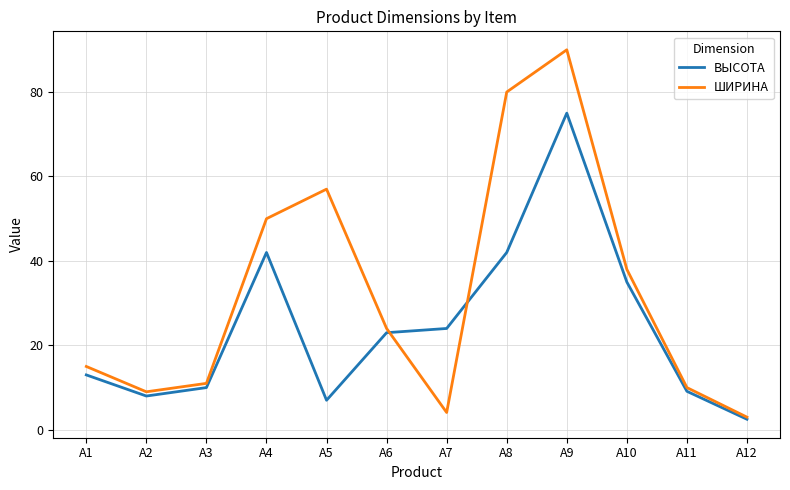

Where is the first local minimum for ВЫСОТА?

А2